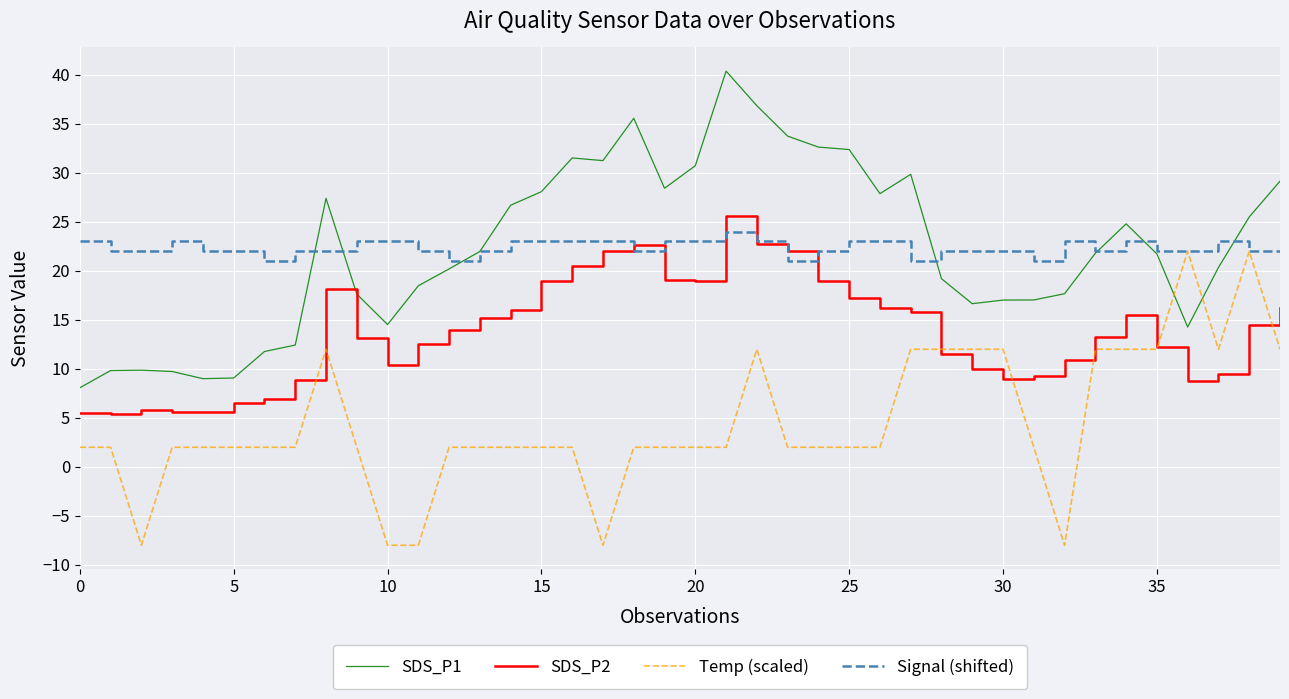

What is the maximum value shown in the chart?

40.4